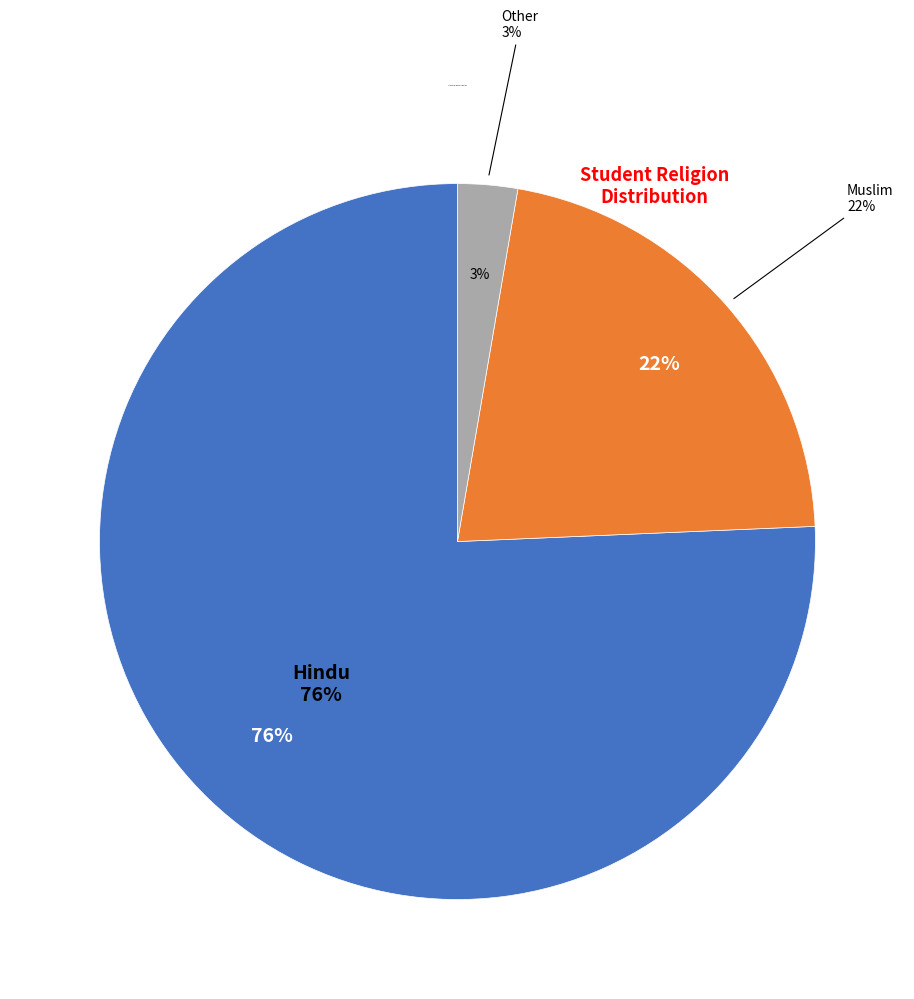

What is the smallest slice in the pie chart?

Other